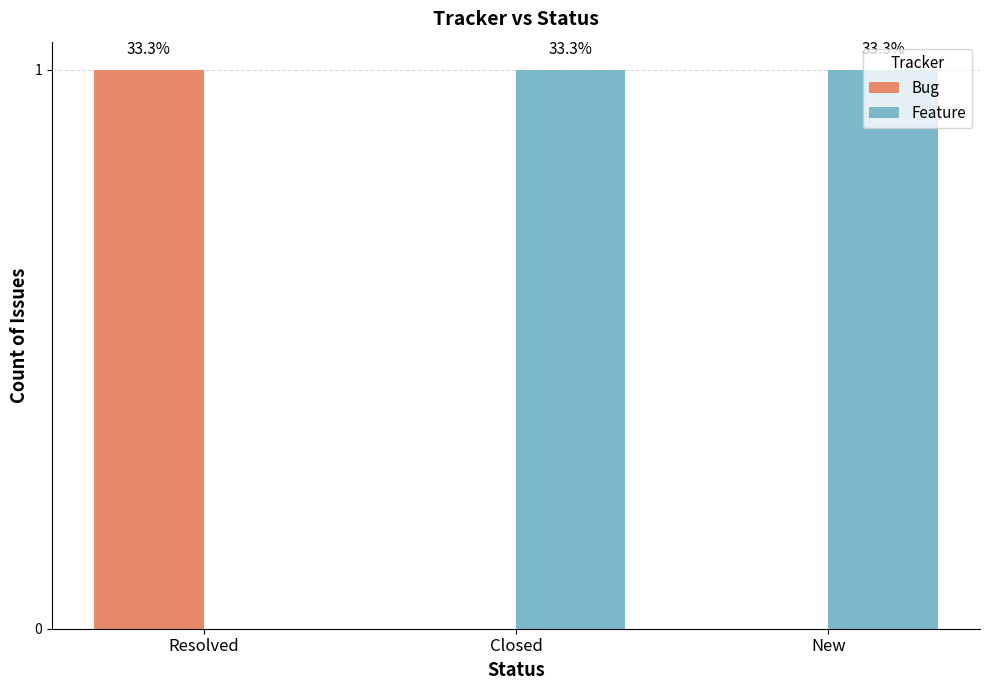

What is the total value across all series at New?

1